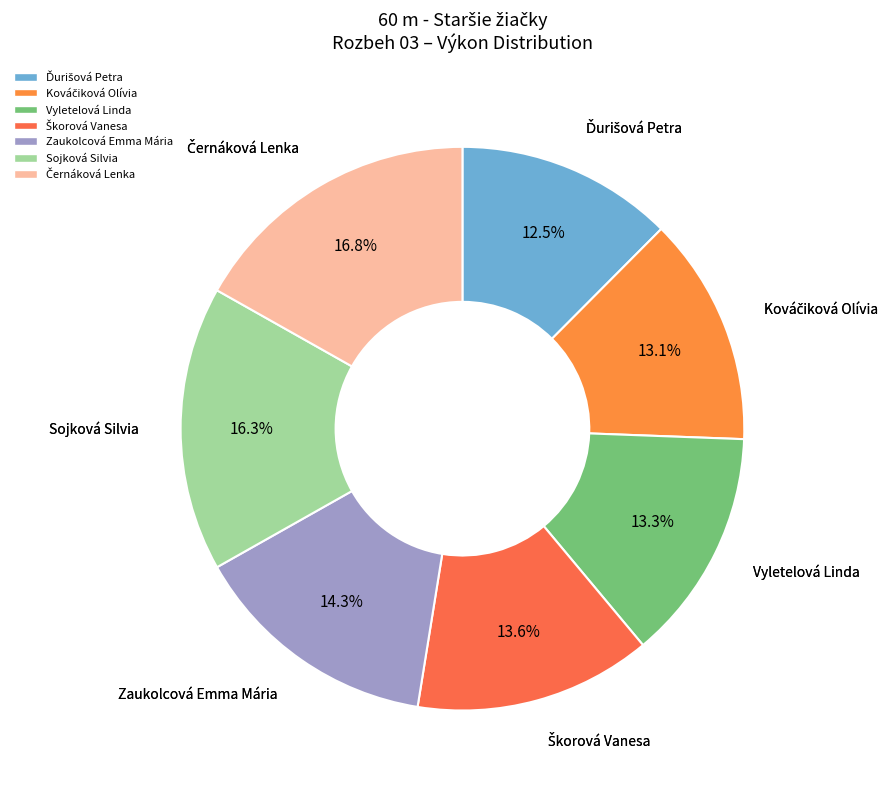

To the nearest percent, what is the average slice percentage?

14%